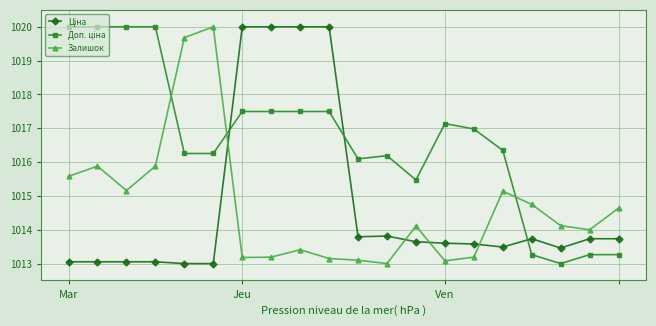

What is the smallest value displayed?

1013.0